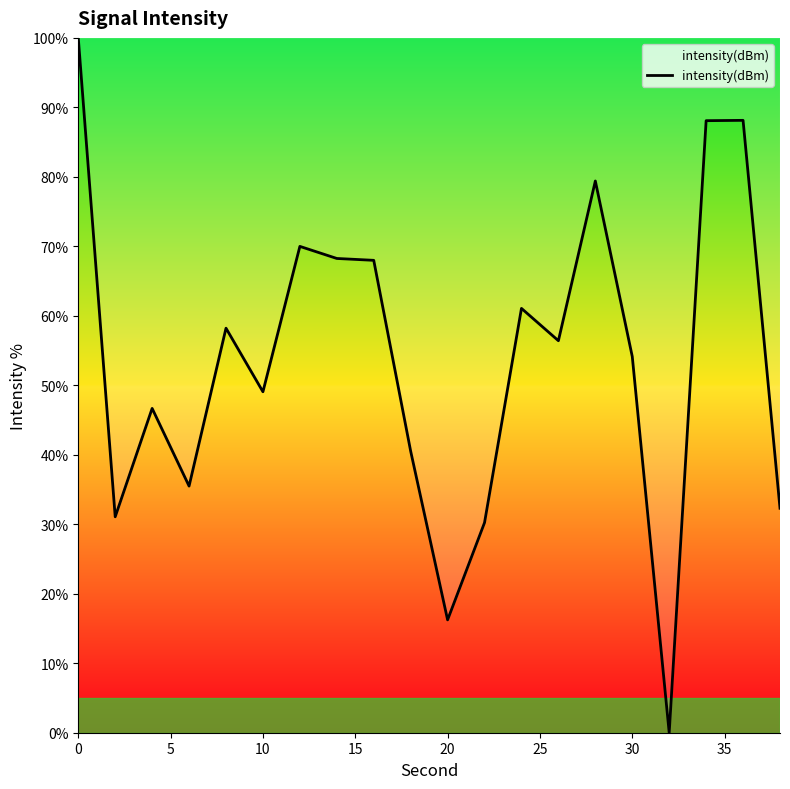

What is the maximum value shown in the chart?

100.0